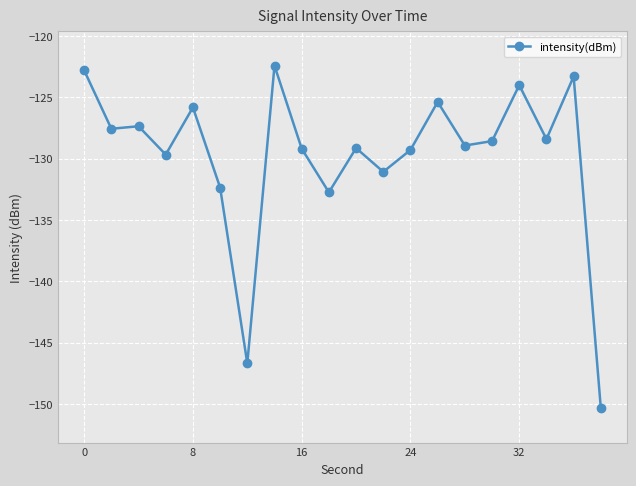

Count the number of values greater than -128.

8